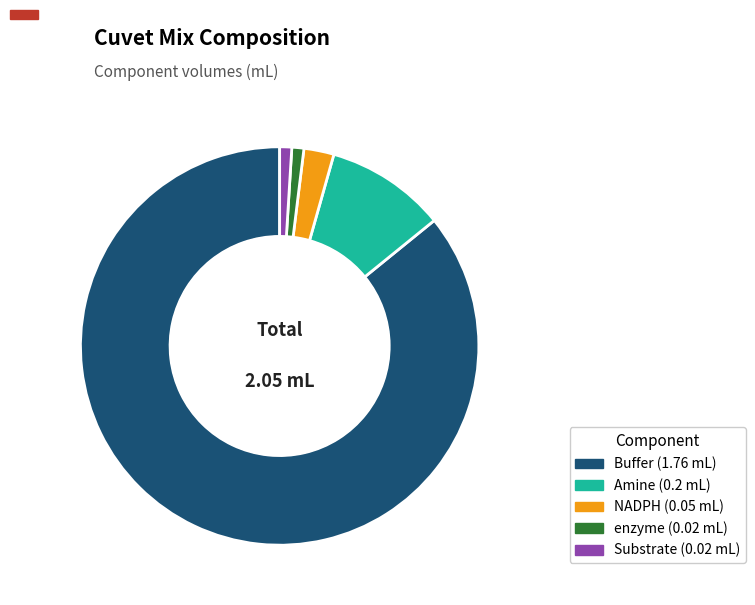

Between Amine and NADPH, which is larger?

Amine